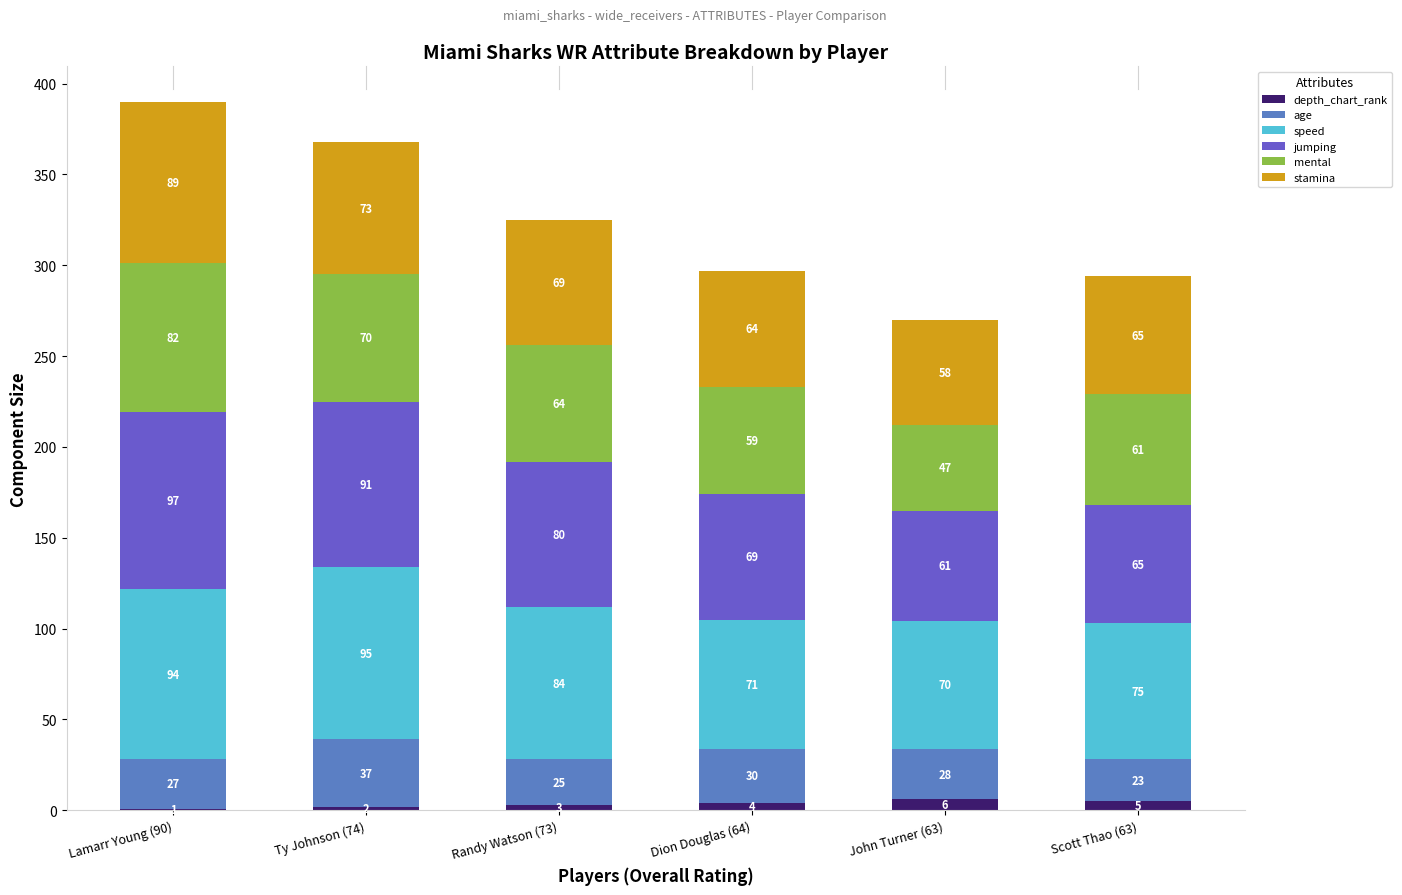

What is the total value across all series at John Turner (63)?

270